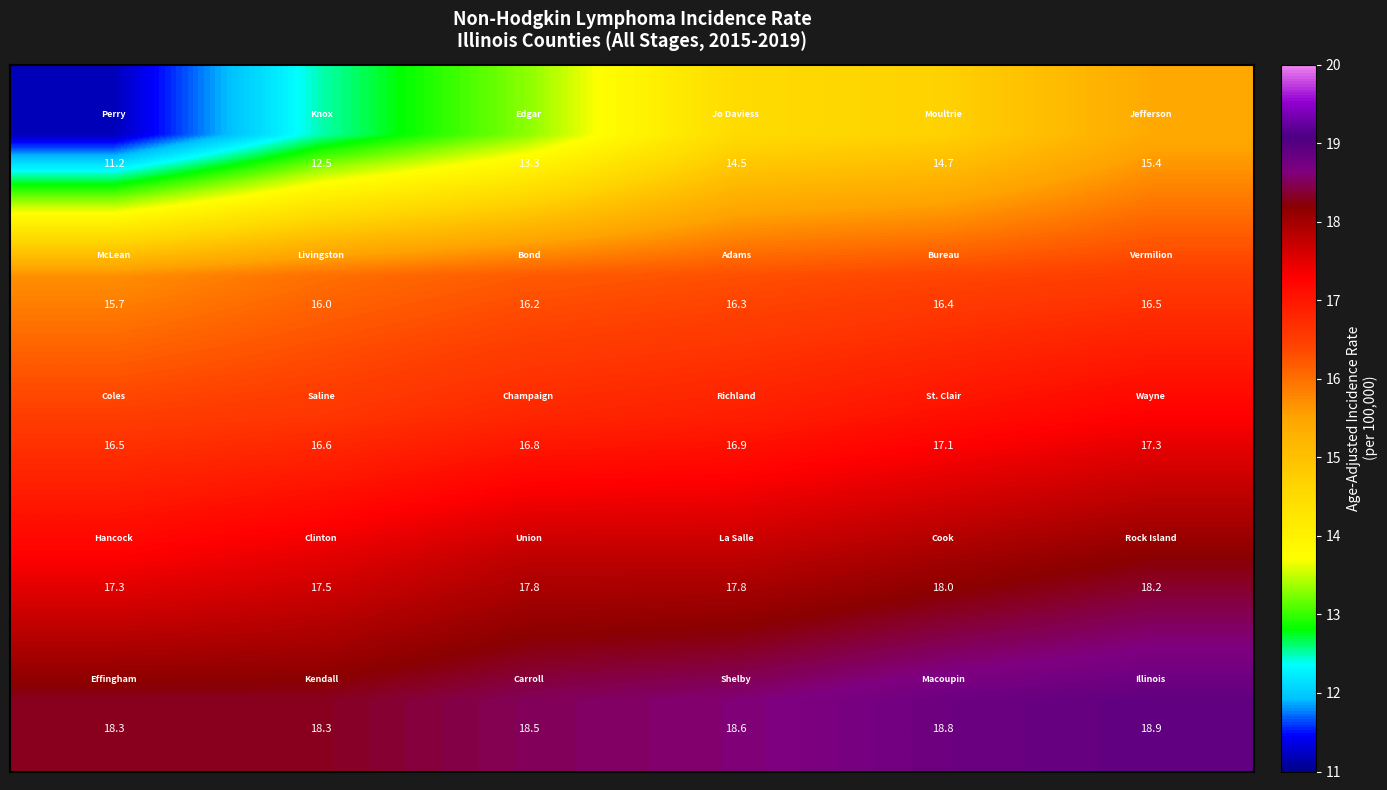

What is the greatest value displayed?

18.9